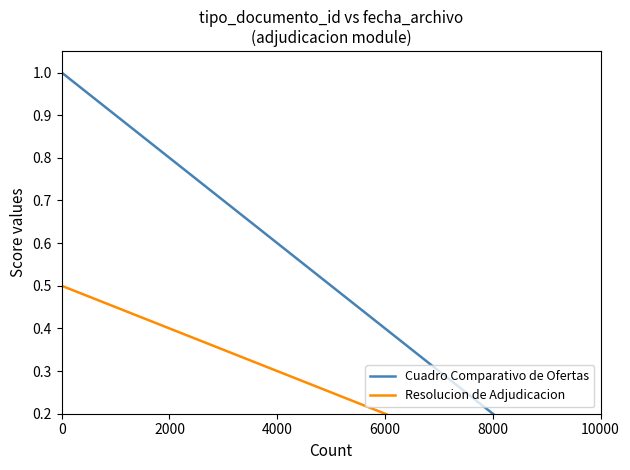

What are all the series names shown in the legend?

Cuadro Comparativo de Ofertas, Resolucion de Adjudicacion